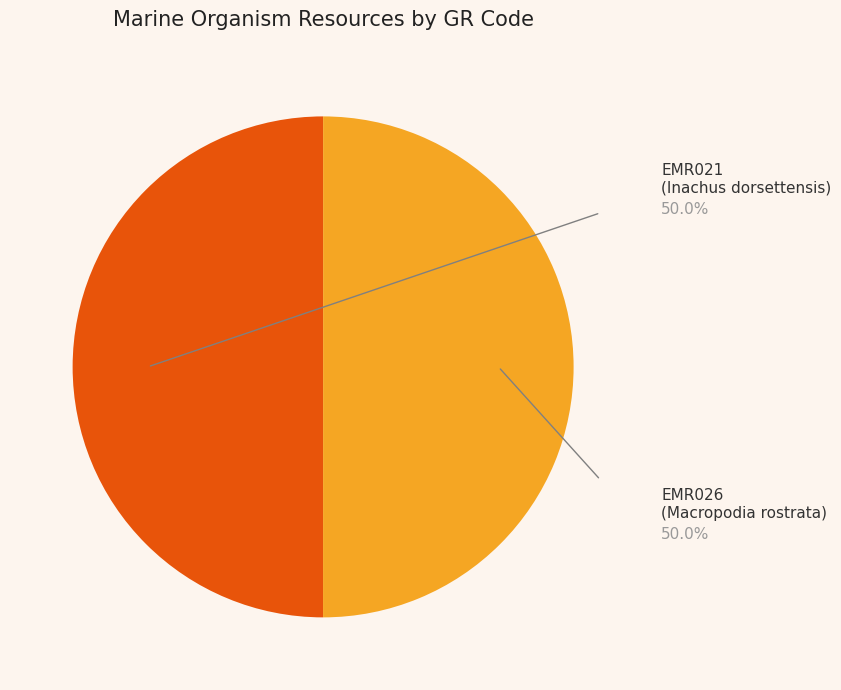

Count the number of slices in the pie.

2